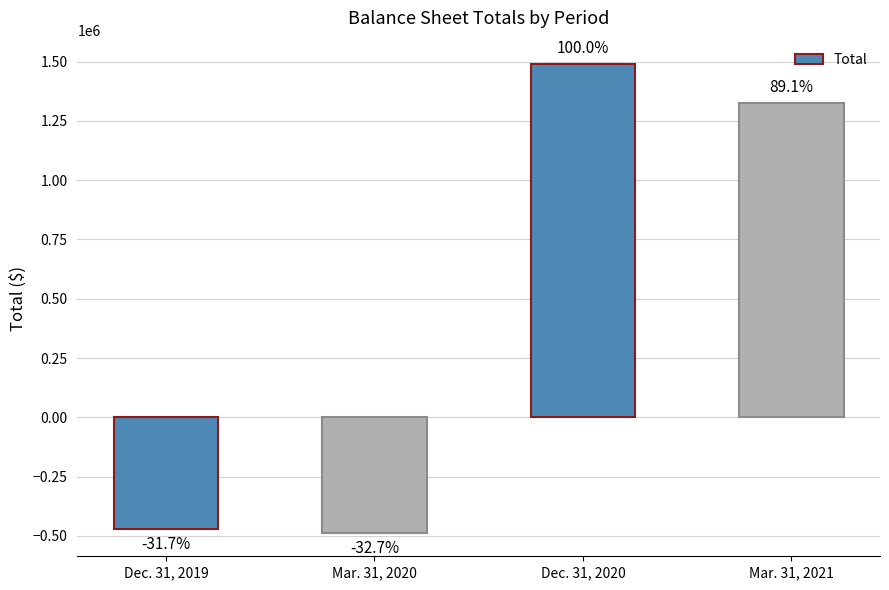

What is the label of the 2nd bar from the left?

Mar. 31, 2020